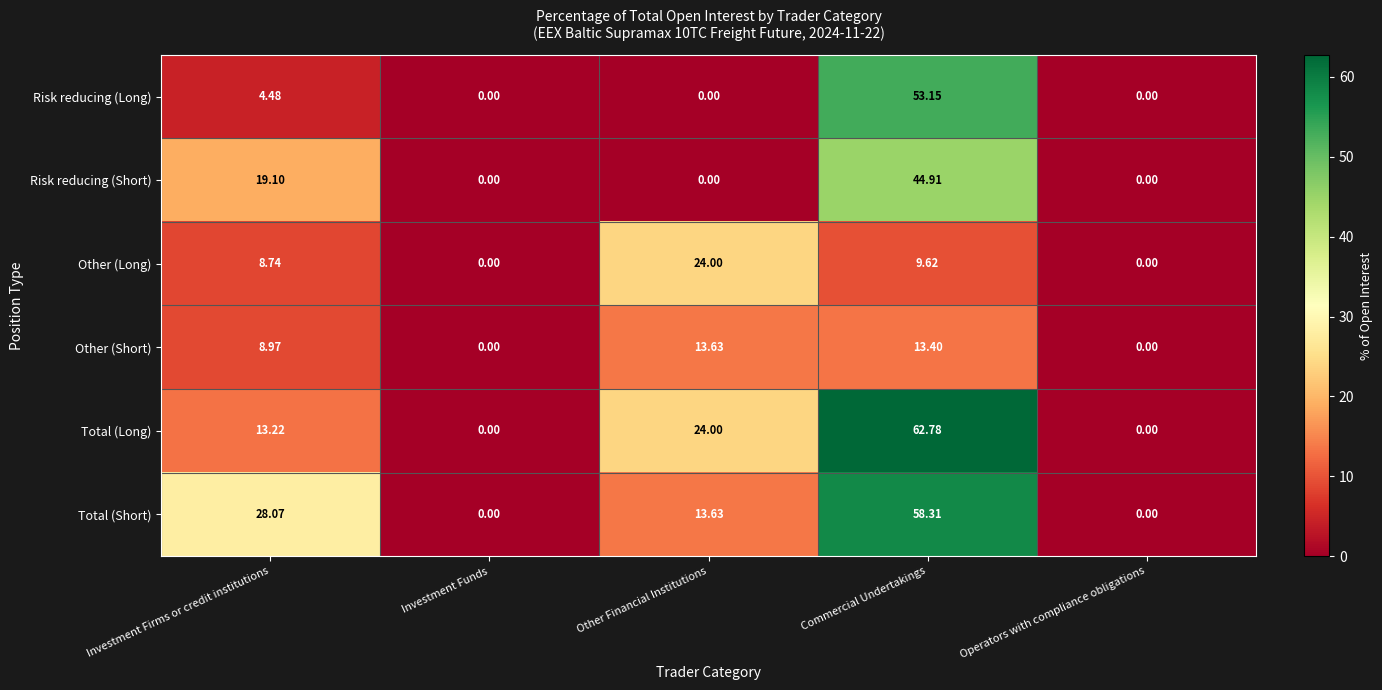

How many data points in Other (Long) are less than 8?

2